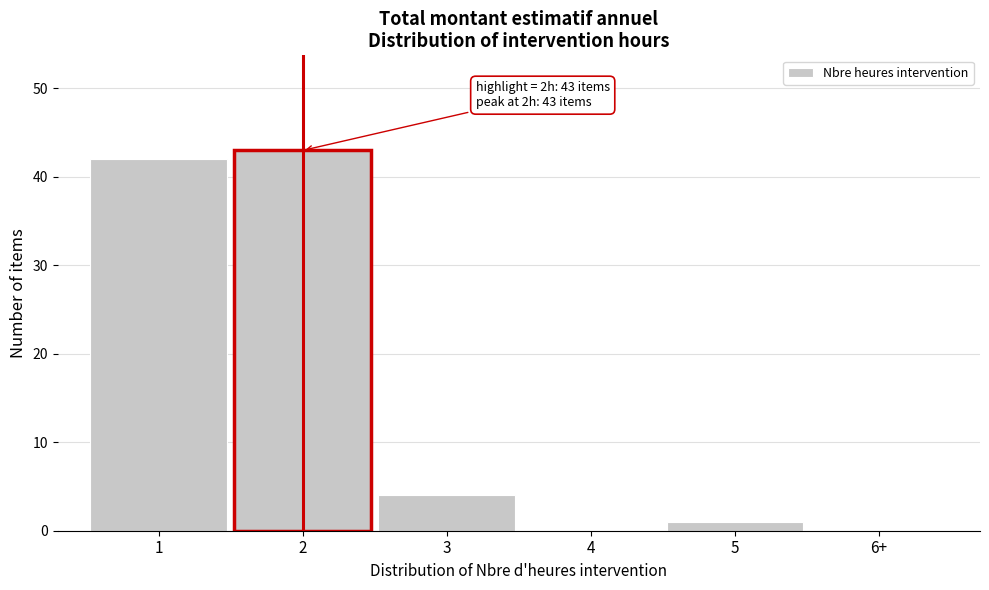

Reading right to left, what are all the values shown in this chart?

6+=0	5=1	4=0	3=4	2=43	1=42